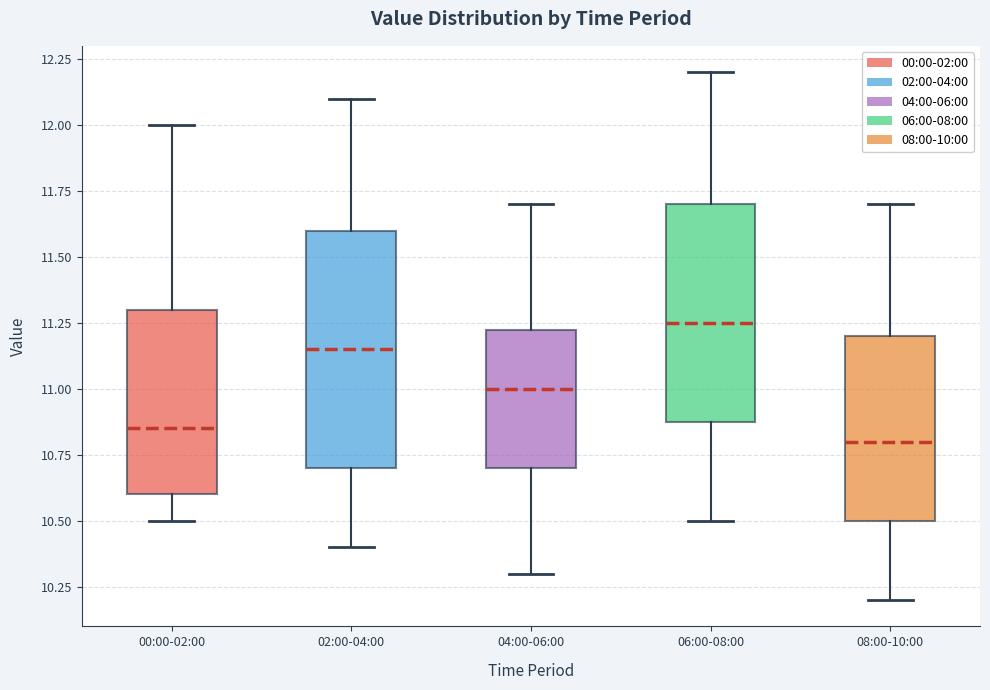

Reading left to right, read every box against the y-axis: the position of its median line, the range the box covers, and the ends of its whiskers. The values are not printed on the chart, so give them approximately, as read against the axis.

00:00-02:00: median 10.85, box 10.60 to 11.30, whiskers 10.50 to 12.00
02:00-04:00: median 11.15, box 10.70 to 11.60, whiskers 10.40 to 12.10
04:00-06:00: median 11.00, box 10.70 to 11.25, whiskers 10.30 to 11.70
06:00-08:00: median 11.25, box 10.90 to 11.70, whiskers 10.50 to 12.20
08:00-10:00: median 10.80, box 10.50 to 11.20, whiskers 10.20 to 11.70